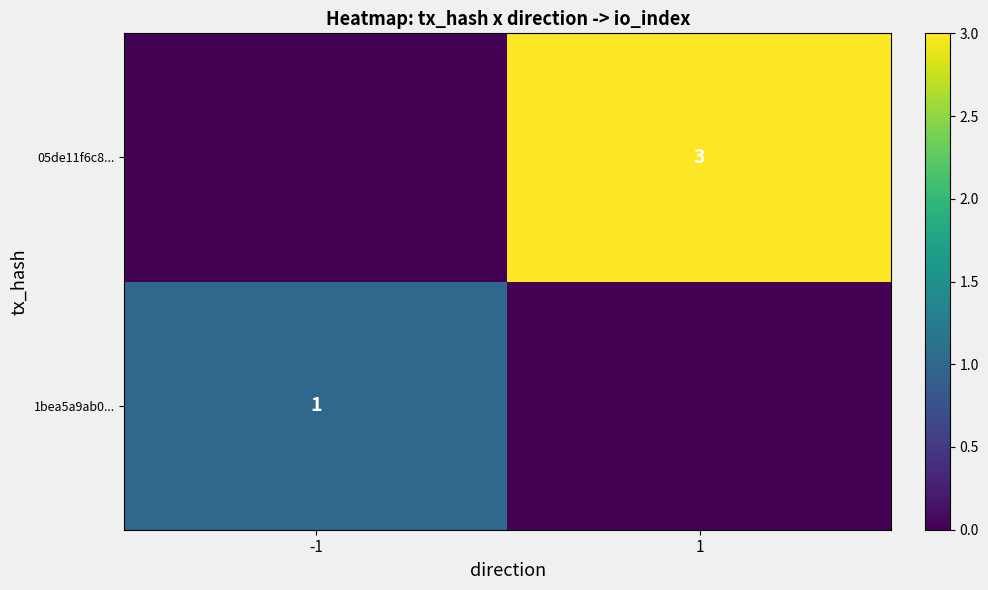

How many categories are shown in the chart?

2